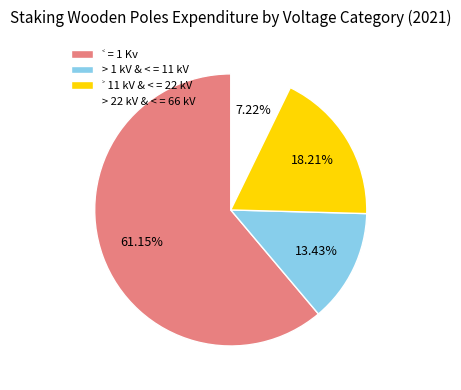

Combined, do > 22 kV & < = 66 kV and > 1 kV & < = 11 kV account for over 50%?

No